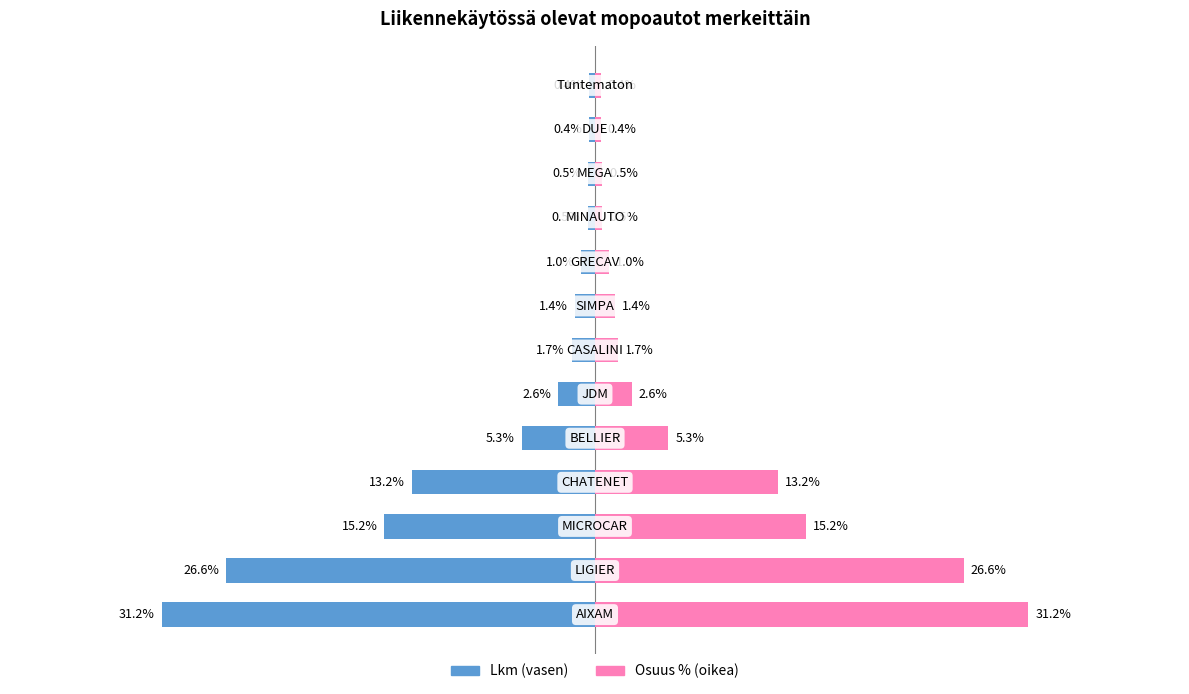

What are all the series names shown in the legend?

Lkm, Osuus (%)